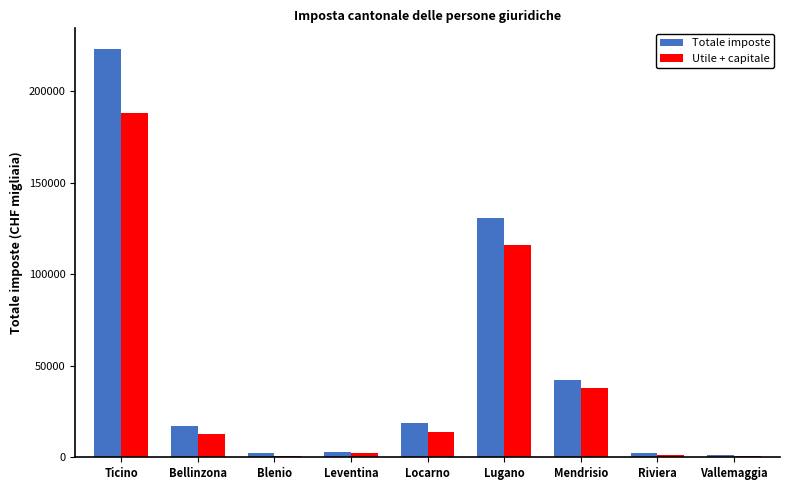

What is the difference between the maximum and minimum values in the Utile + capitale series?

187548.1